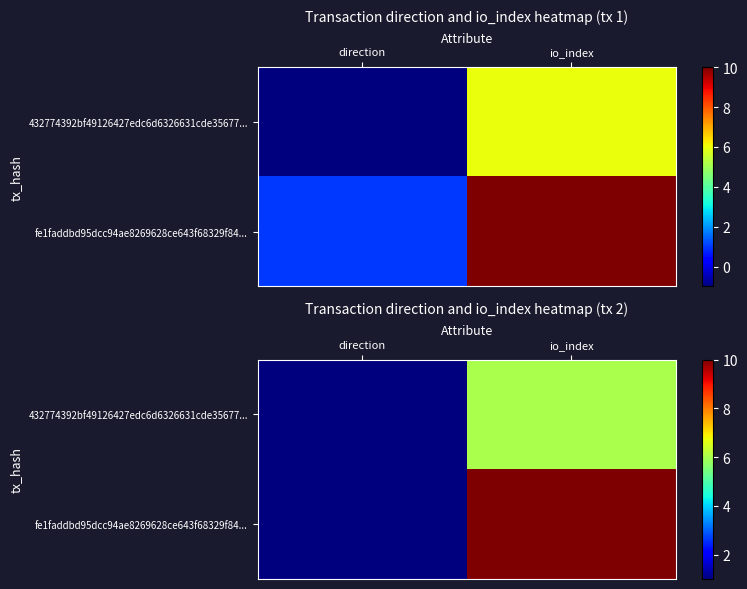

What is the sum of the fe1faddbd95dcc94ae8269628ce643f68329f84... values at direction and io_index?

11